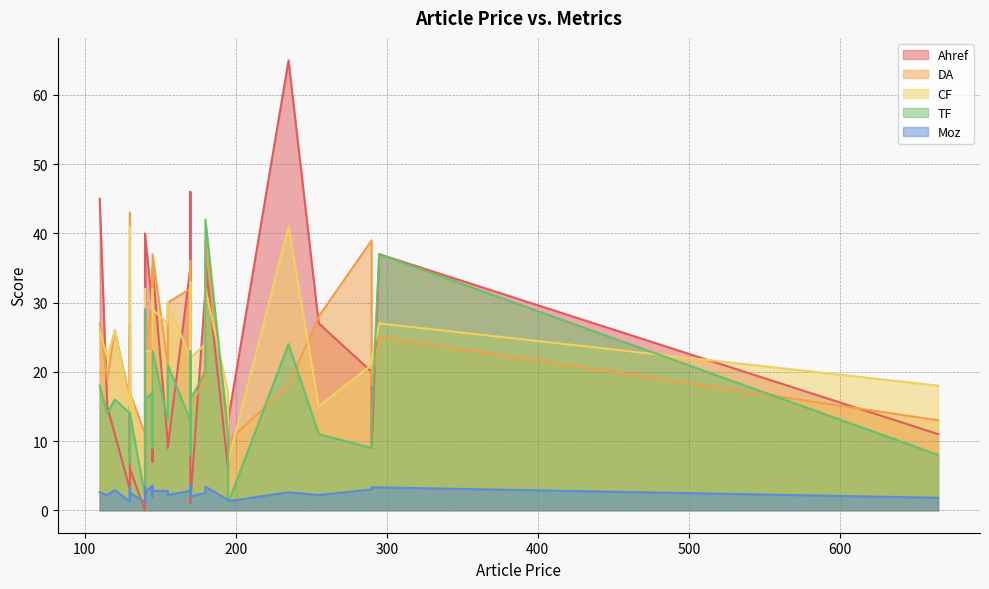

What is the difference between the second highest and second lowest values in the TF series?

35.0